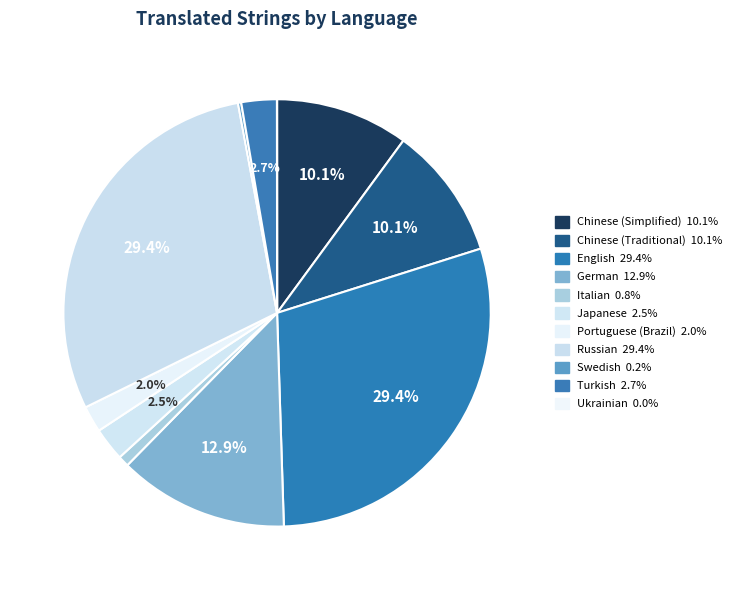

Which category has the biggest portion of the pie?

English